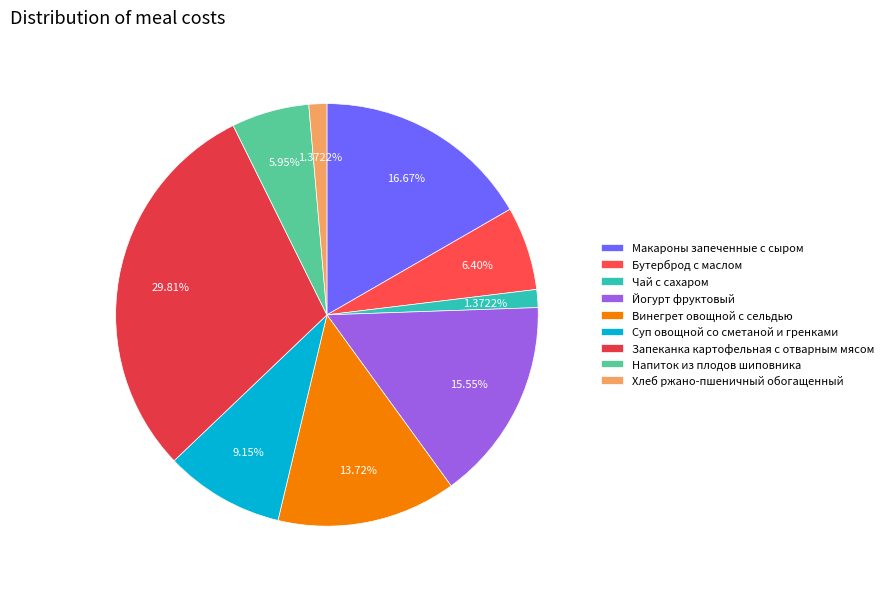

To the nearest percent, what is the difference between the Йогурт фруктовый and Запеканка картофельная с отварным мясом slice percentages?

14%